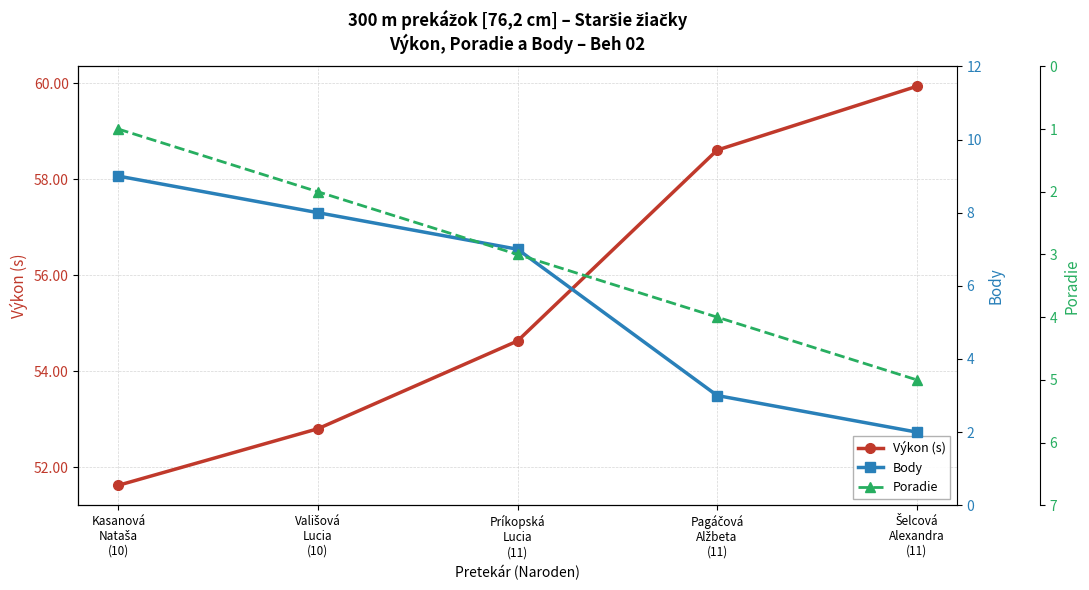

What is the sum of all Poradie values?

15.0